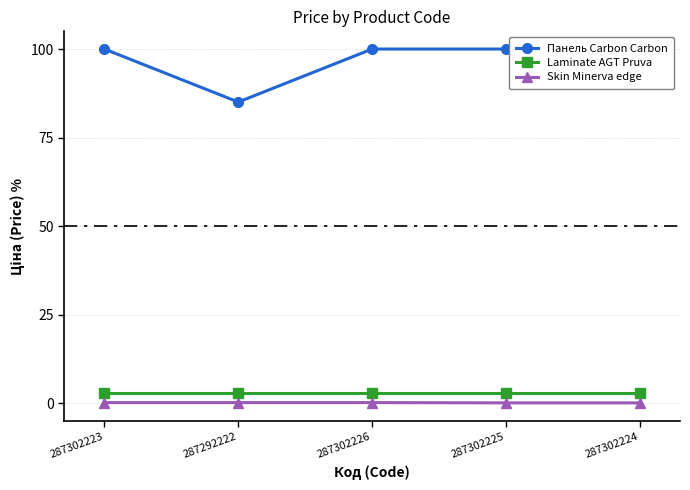

Which series has the largest total across all categories?

Панель Carbon Carbon